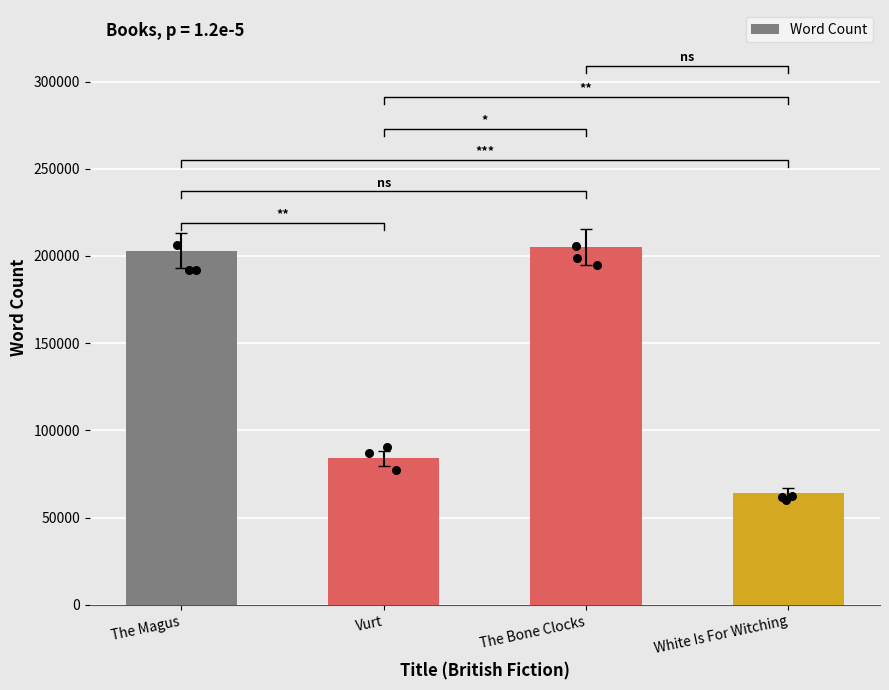

Which has a higher value, Vurt or The Bone Clocks?

The Bone Clocks